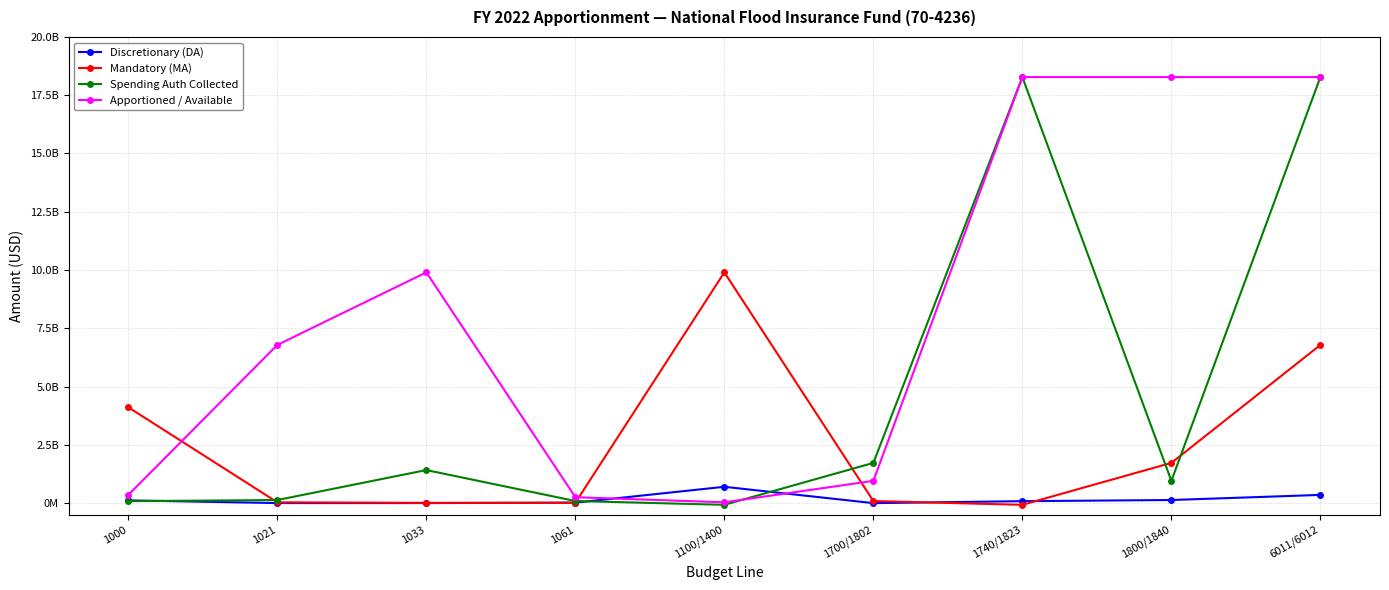

What is the label of the 6th point from the left?

1700/1802